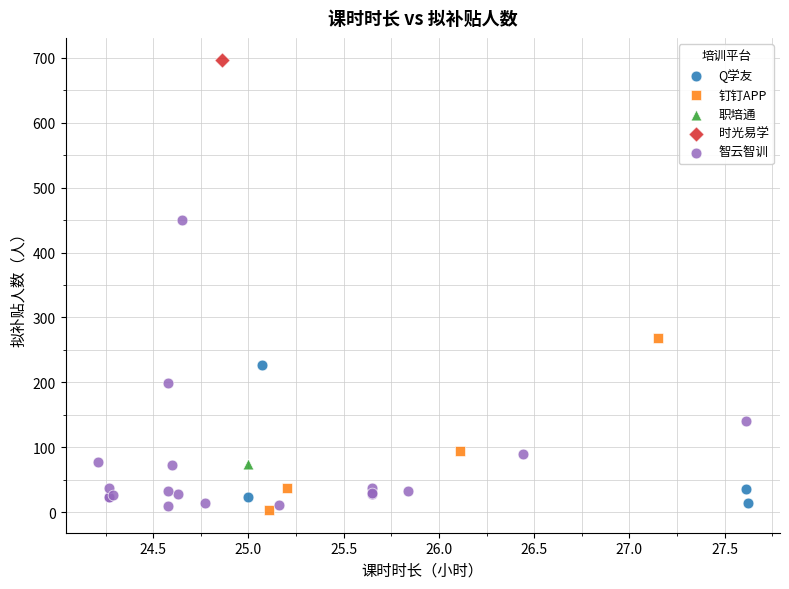

What are all the series names shown in the legend?

Q学友, 钉钉APP, 职培通, 时光易学, 智云智训